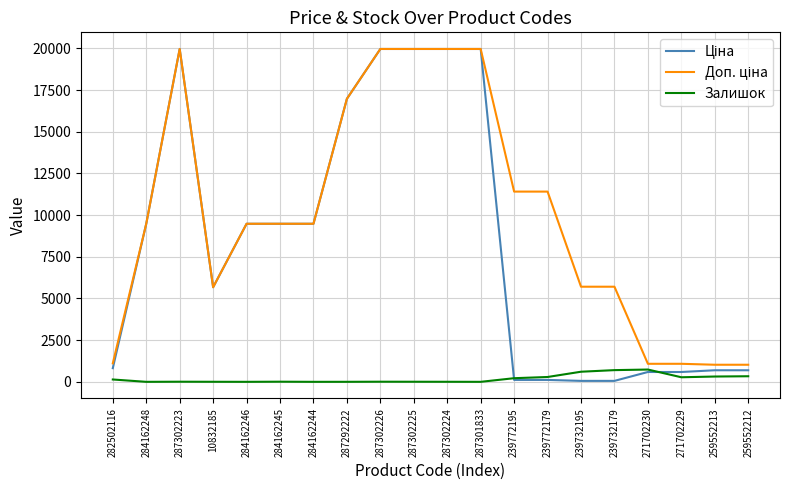

What is the spread (max minus min) of values at 287302225?

19959.2